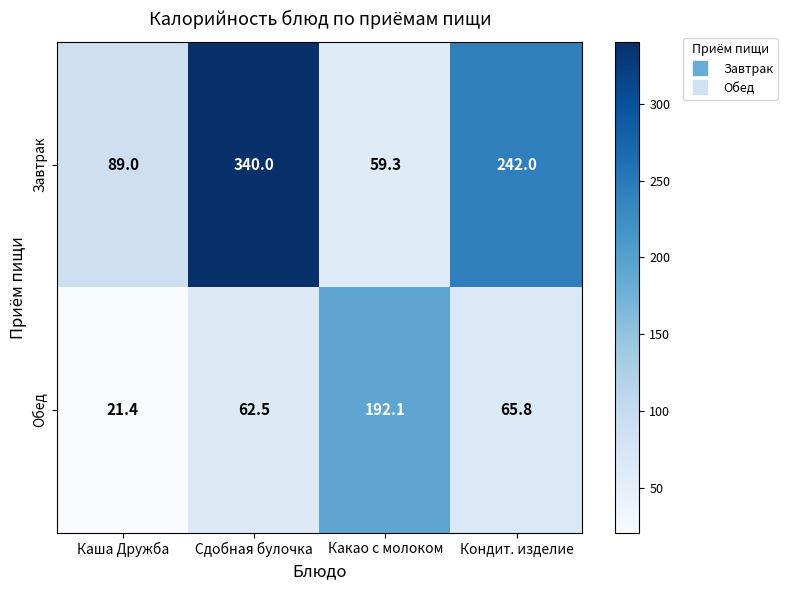

Which series has the largest total across all categories?

Завтрак